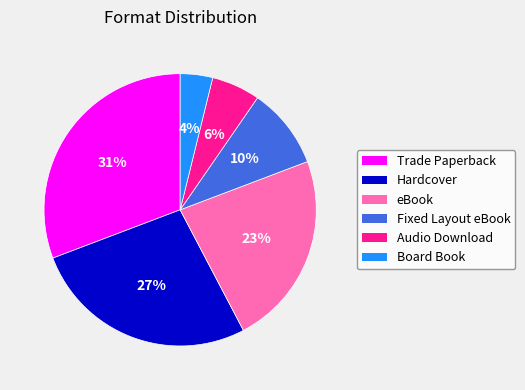

To the nearest percent, what is the difference between the largest and smallest slice percentages?

27%